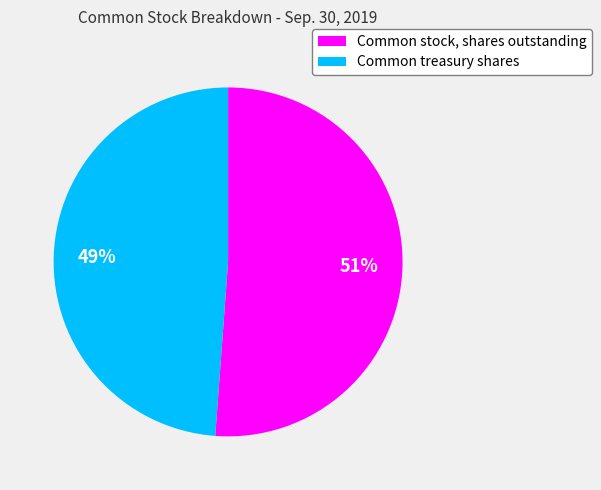

Is the sum of Common stock, shares outstanding and Common treasury shares greater than half?

Yes